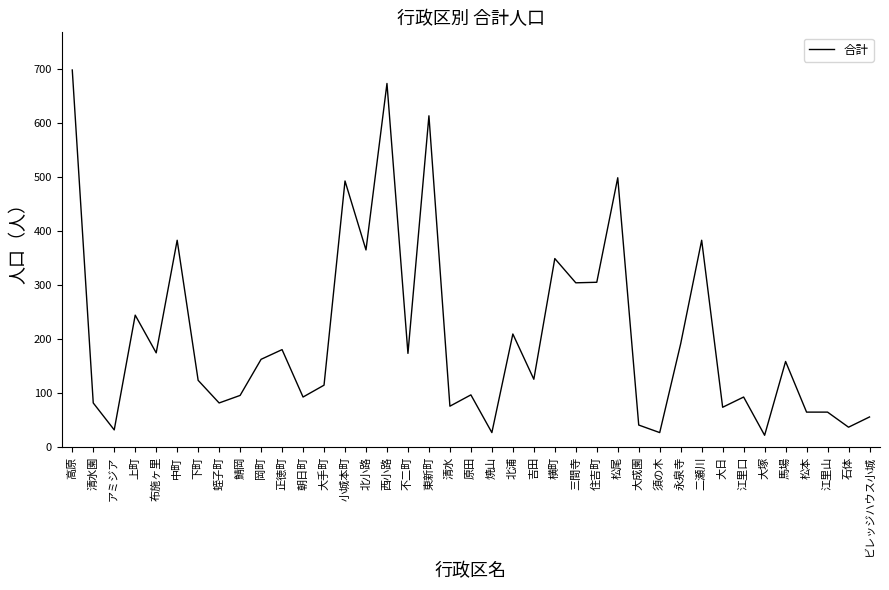

True or false: there are more than 0 points higher than both neighbors.

True